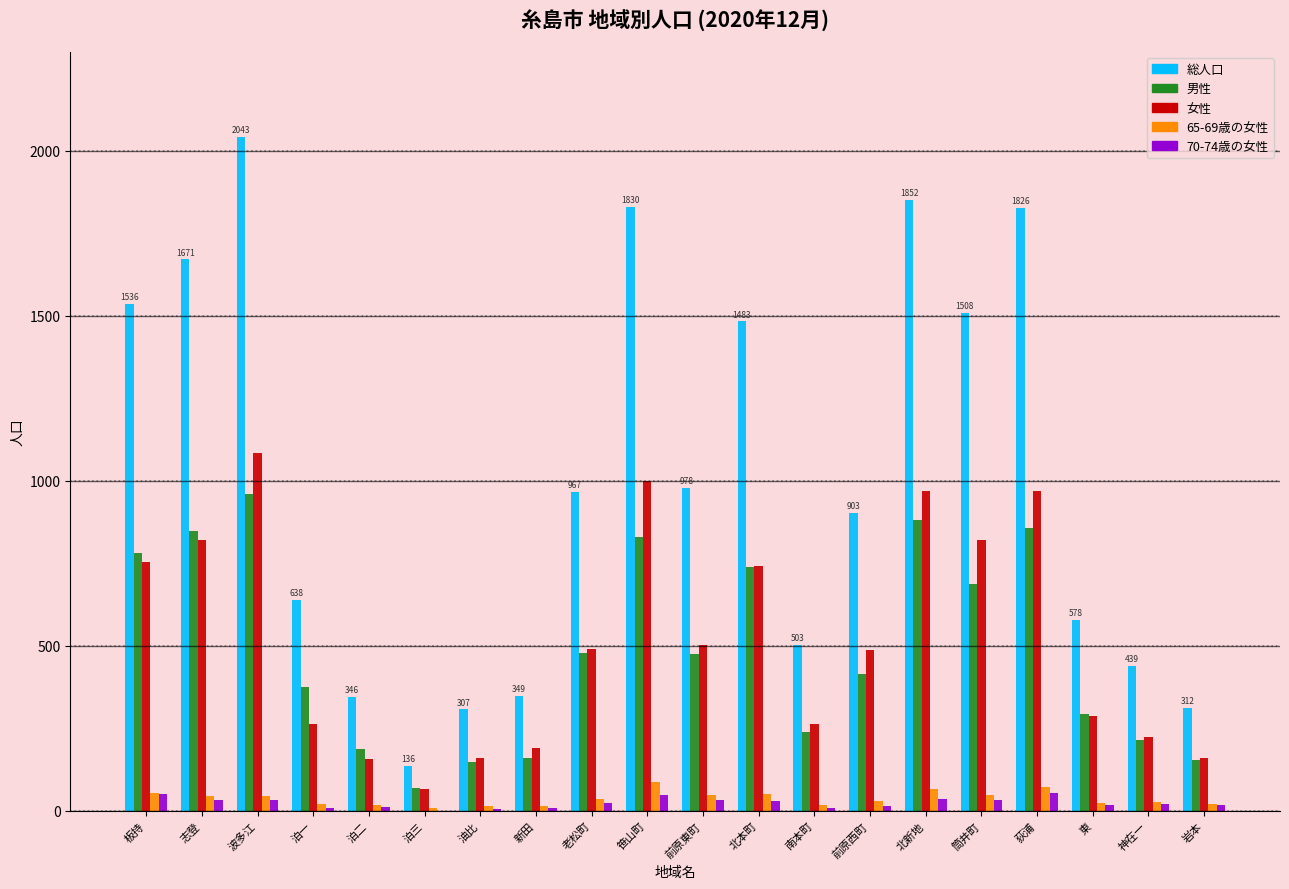

Are the bars grouped side by side (vs. stacked)?

Yes